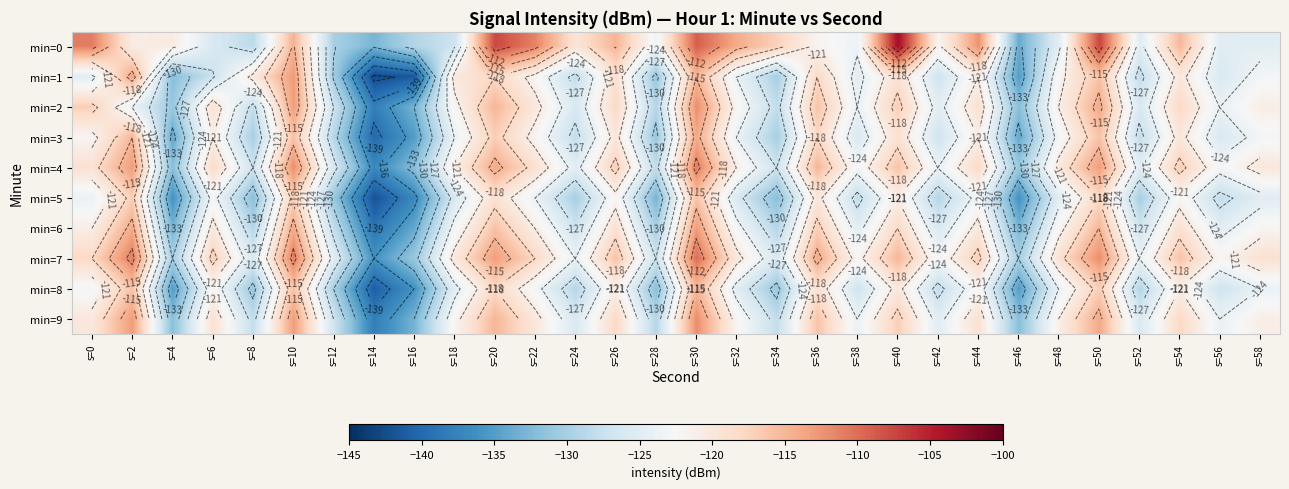

Rank the series by their maximum value, from highest to lowest.

min=0, min=7, min=4, min=2, min=9, min=1, min=6, min=3, min=8, min=5